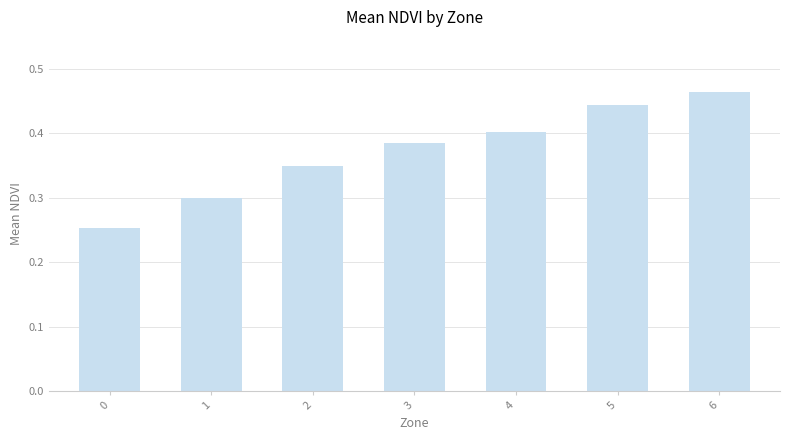

The value at 2 is 0.2. True or false?

False